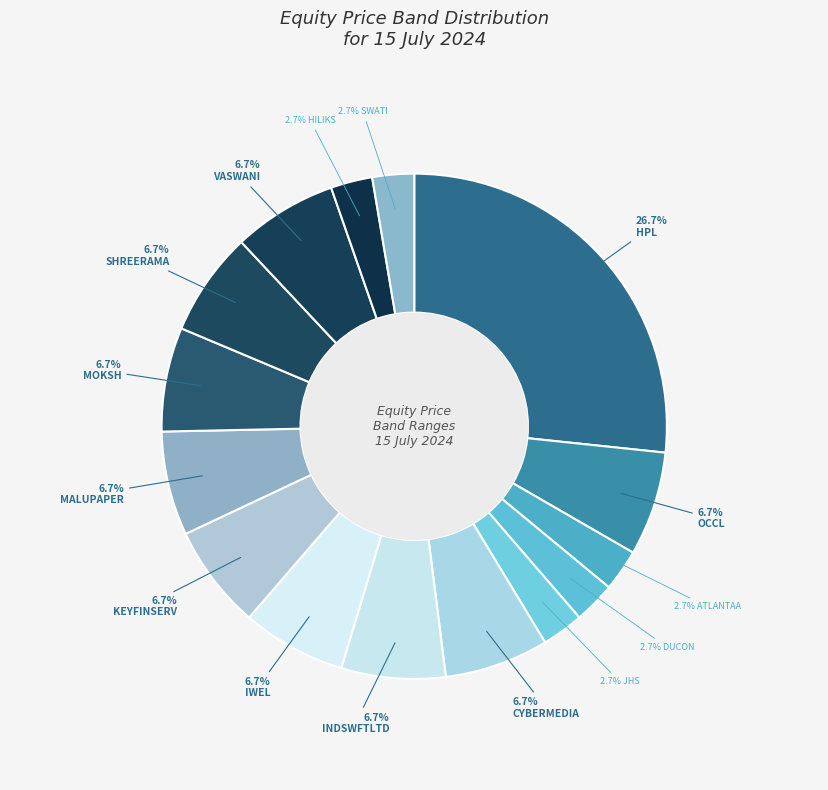

Count the number of slices in the pie.

15